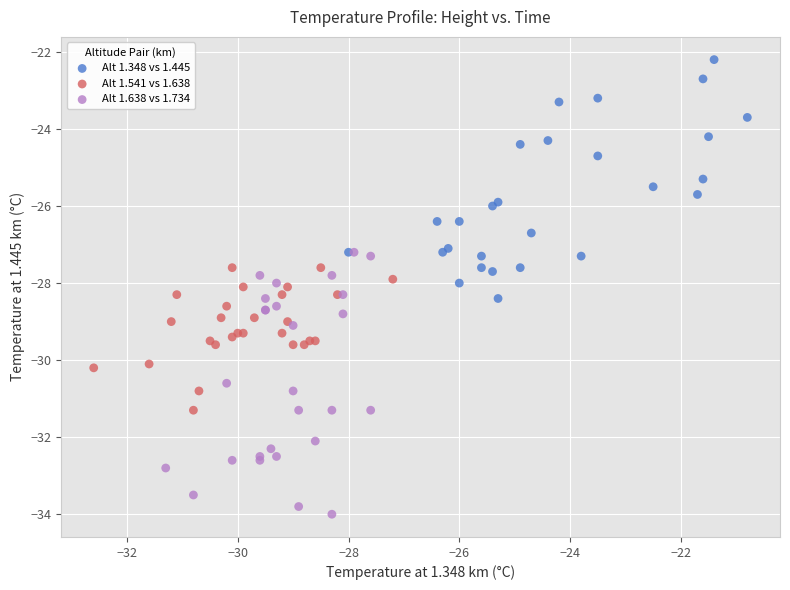

Which series reaches the minimum Y coordinate?

Alt 1.638 vs 1.734